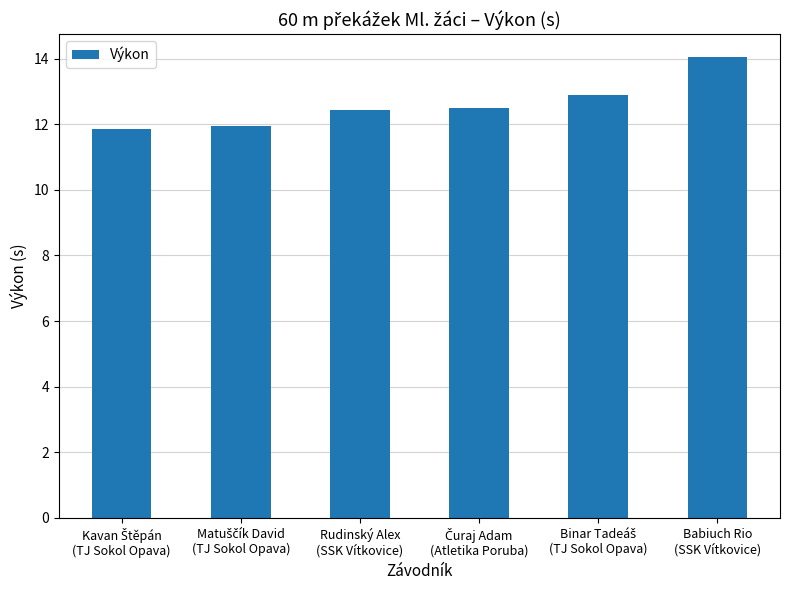

How many bars are there in total?

6